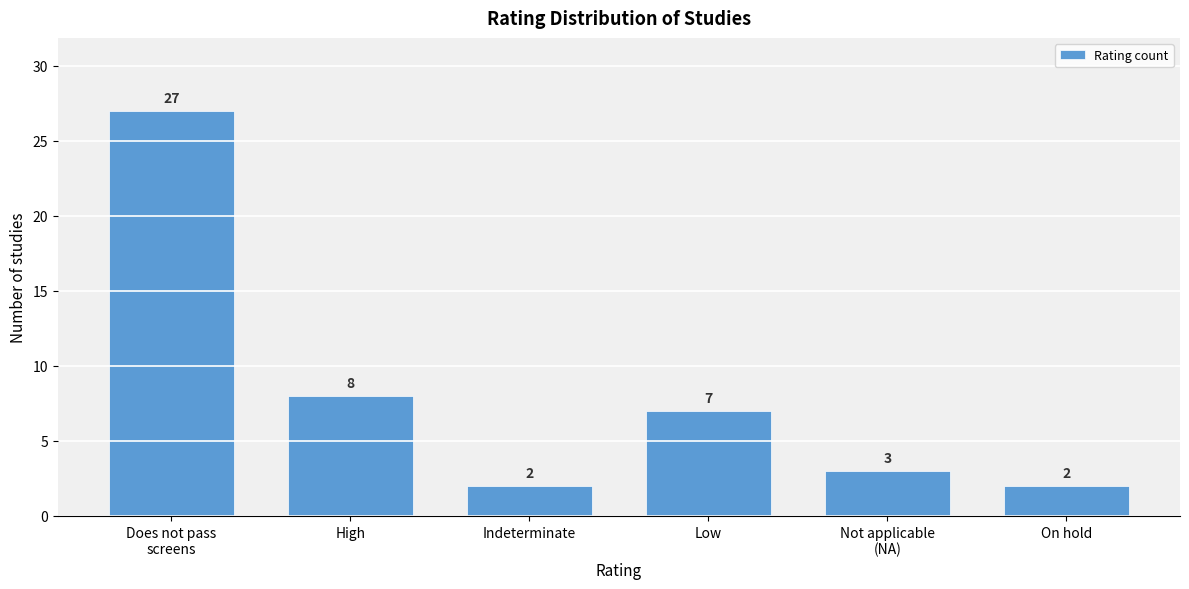

Reading left to right, extract all data points from this chart.

27	8	2	7	3	2